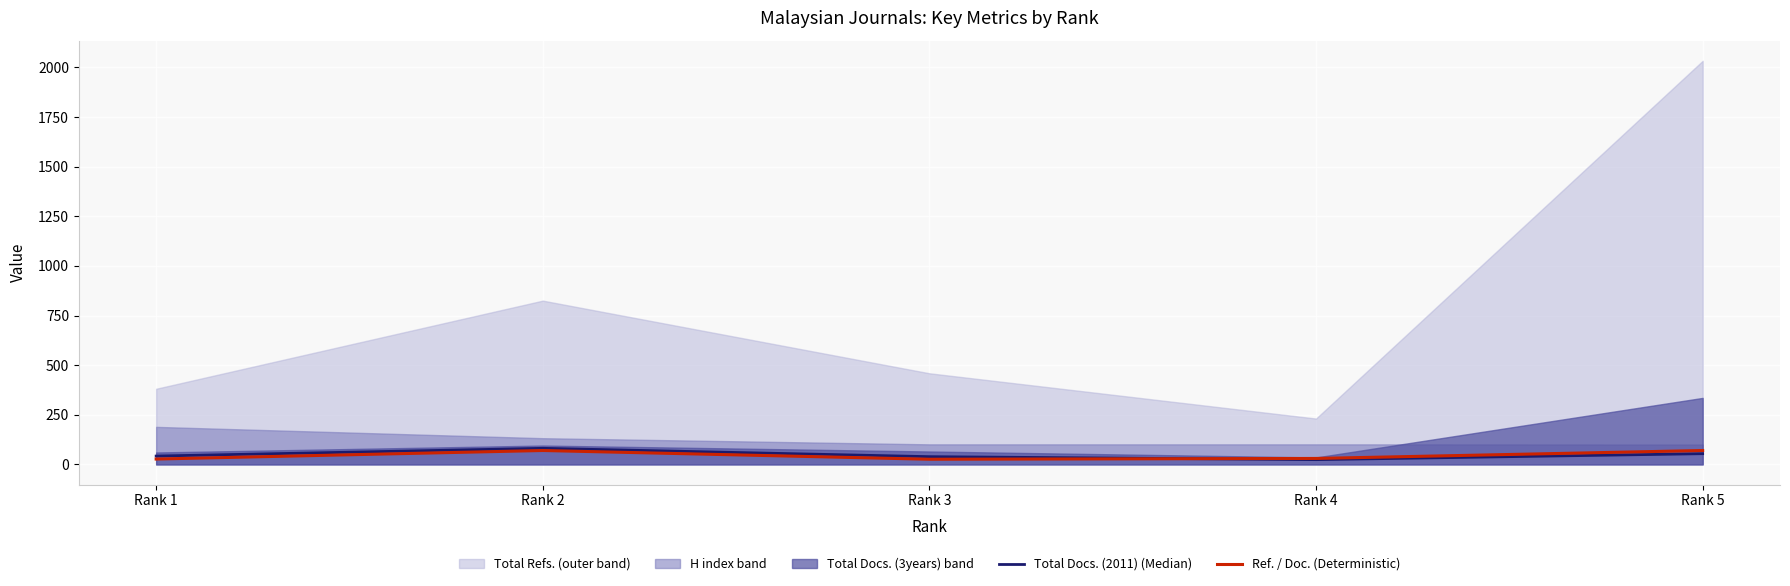

What is the highest value of the Ref. / Doc. (Deterministic) series?

70